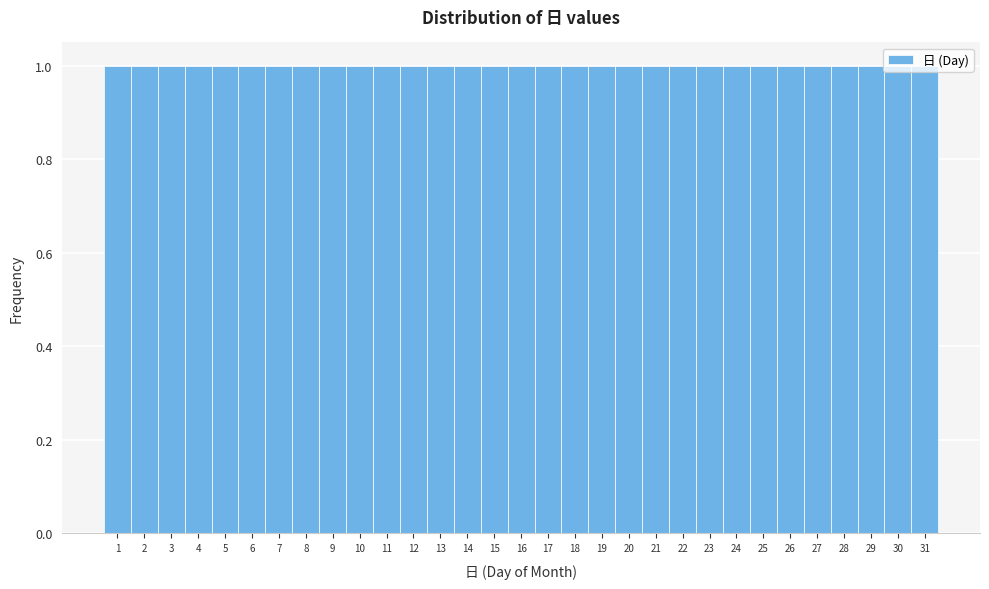

Reading left to right, list every bar in this chart as the range it spans on the x-axis followed by its height. The values are not printed on the chart, so give them approximately, as read against the axis.

0.5 to 1.5: 1
1.5 to 2.5: 1
2.5 to 3.5: 1
3.5 to 4.5: 1
4.5 to 5.5: 1
5.5 to 6.5: 1
6.5 to 7.5: 1
7.5 to 8.5: 1
8.5 to 9.5: 1
9.5 to 10.5: 1
10.5 to 11.5: 1
11.5 to 12.5: 1
12.5 to 13.5: 1
13.5 to 14.5: 1
14.5 to 15.5: 1
15.5 to 16.5: 1
16.5 to 17.5: 1
17.5 to 18.5: 1
18.5 to 19.5: 1
19.5 to 20.5: 1
20.5 to 21.5: 1
21.5 to 22.5: 1
22.5 to 23.5: 1
23.5 to 24.5: 1
24.5 to 25.5: 1
25.5 to 26.5: 1
26.5 to 27.5: 1
27.5 to 28.5: 1
28.5 to 29.5: 1
29.5 to 30.5: 1
30.5 to 31.5: 1